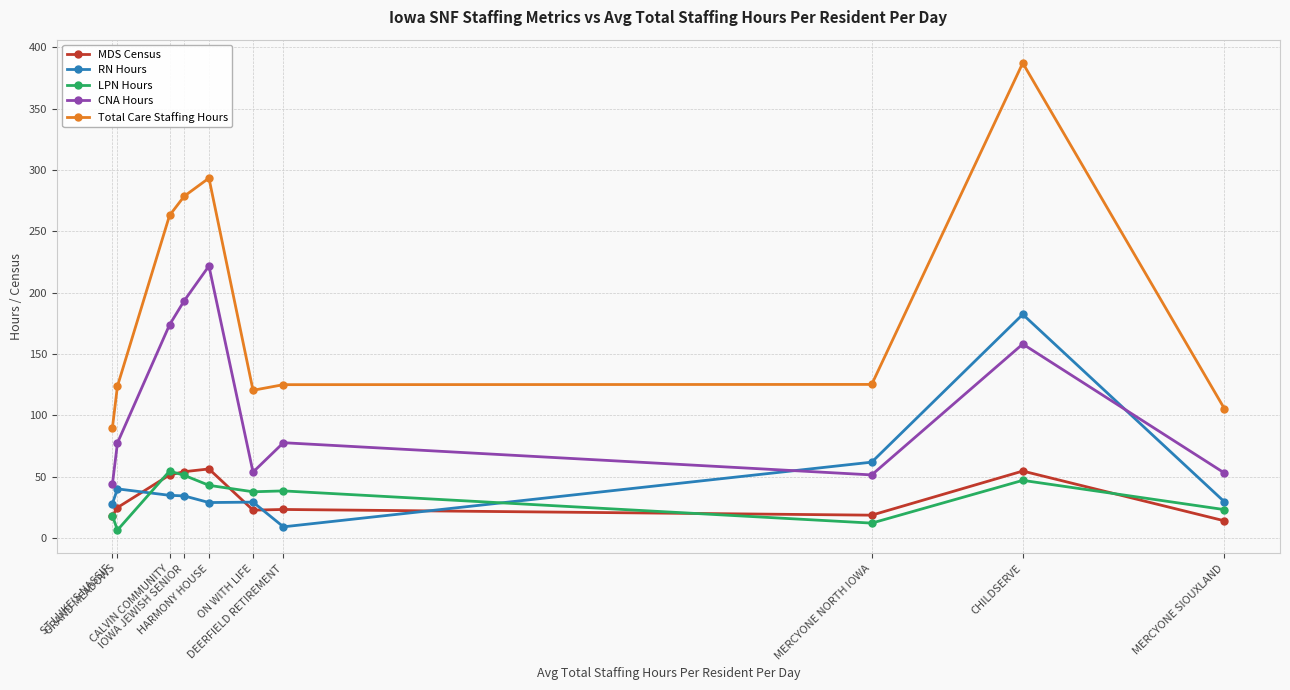

How many intersections are there between RN Hours and MDS Census?

4